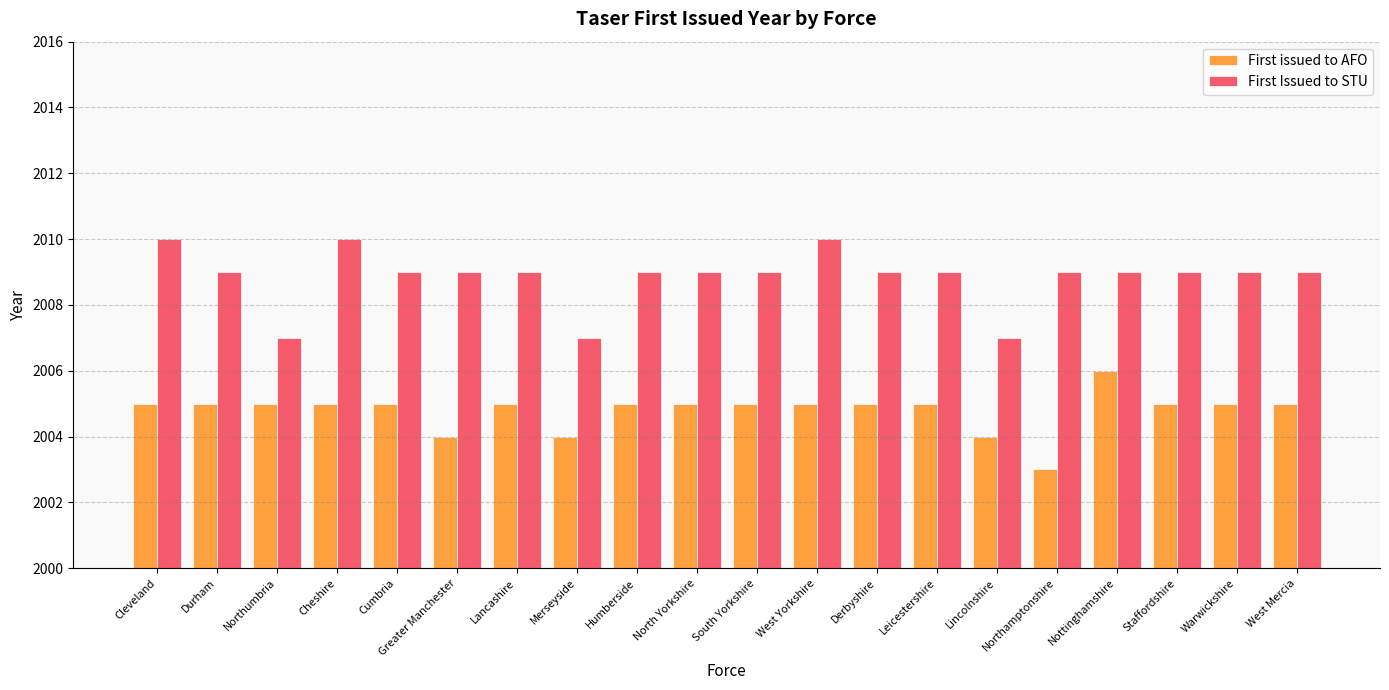

How many groups of bars are there?

20